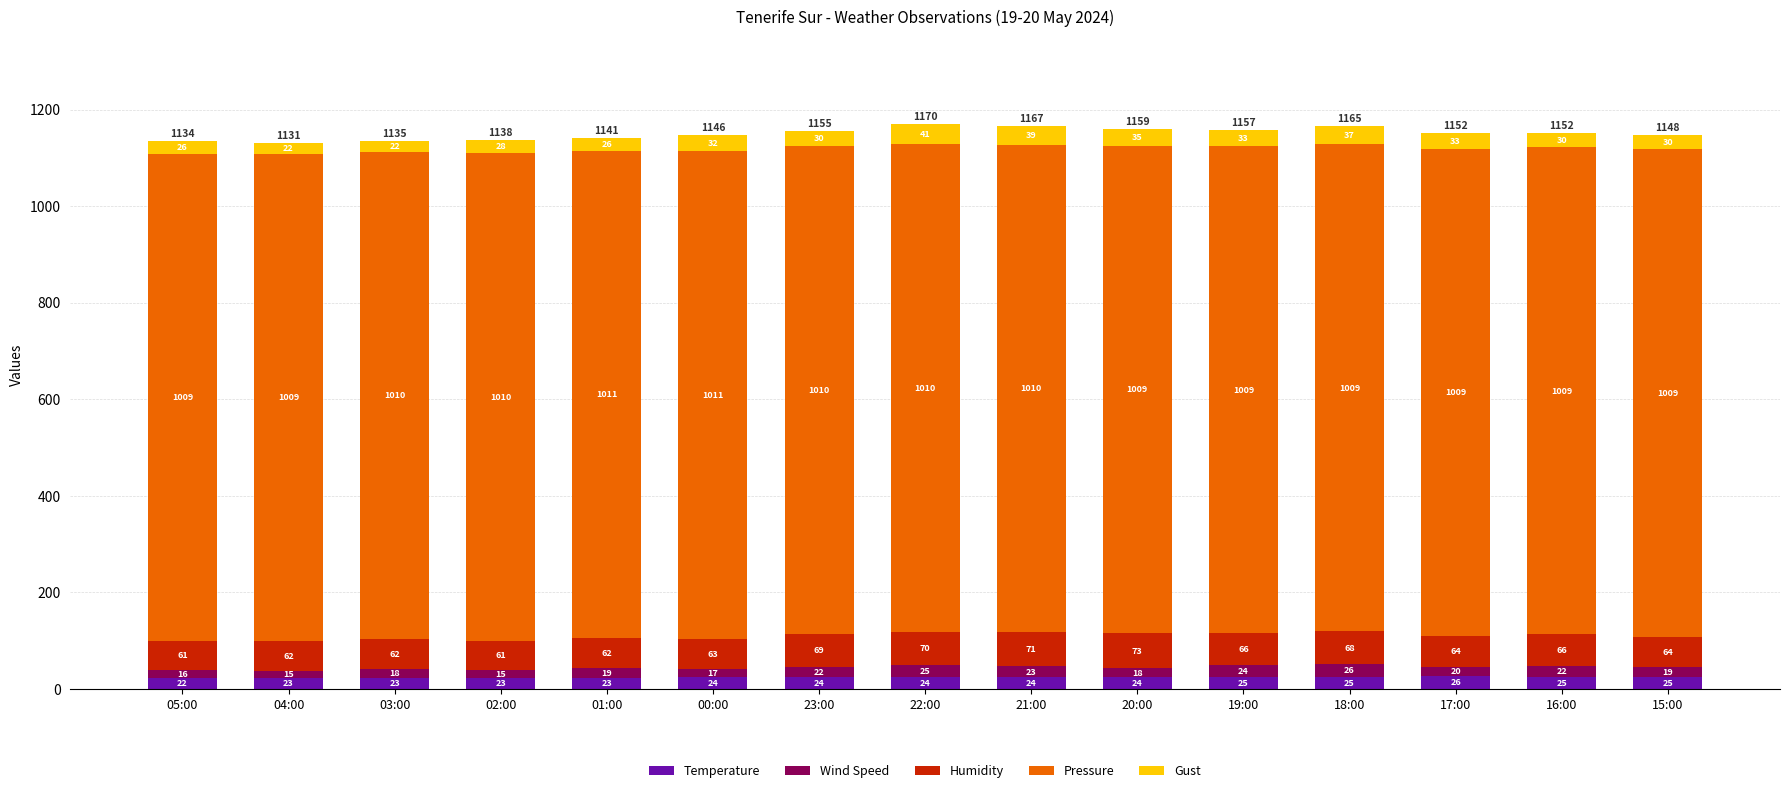

At which label does Temperature reach its peak?

17:00